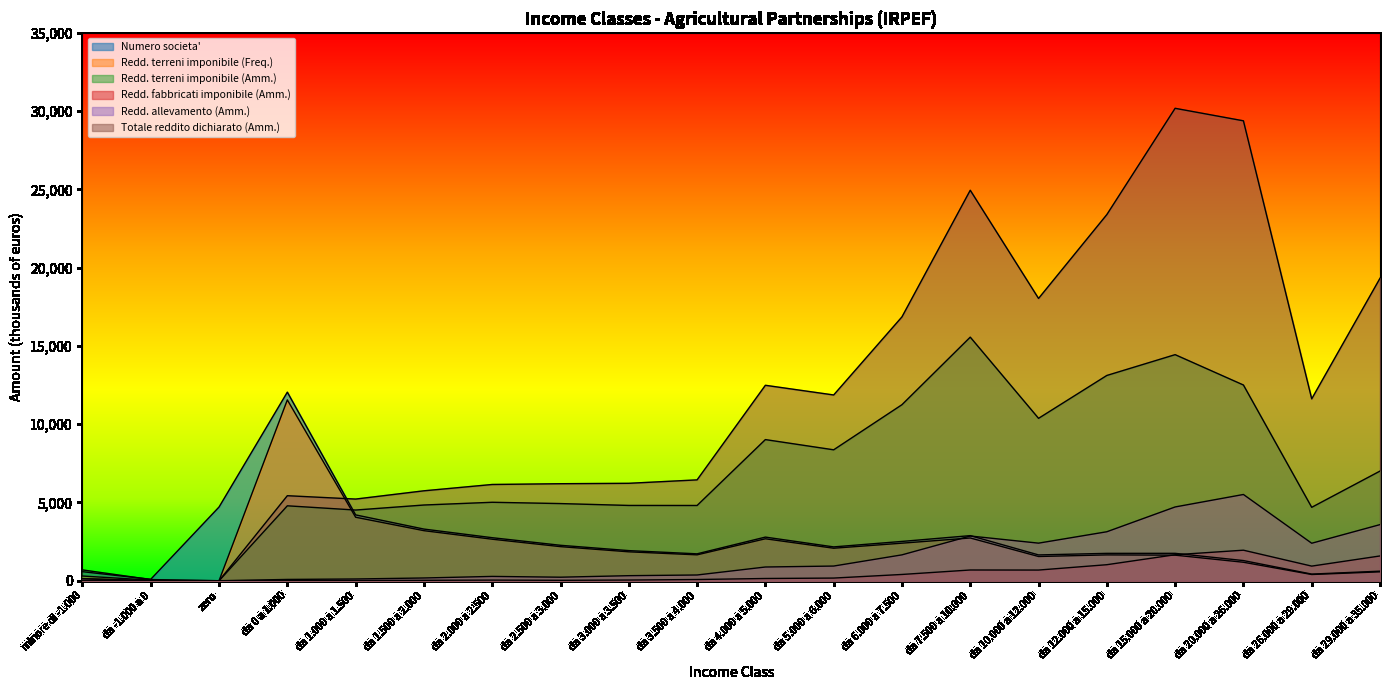

True or false: Redd. allevamento (Amm.) has more than 1 points higher than both neighbors.

True